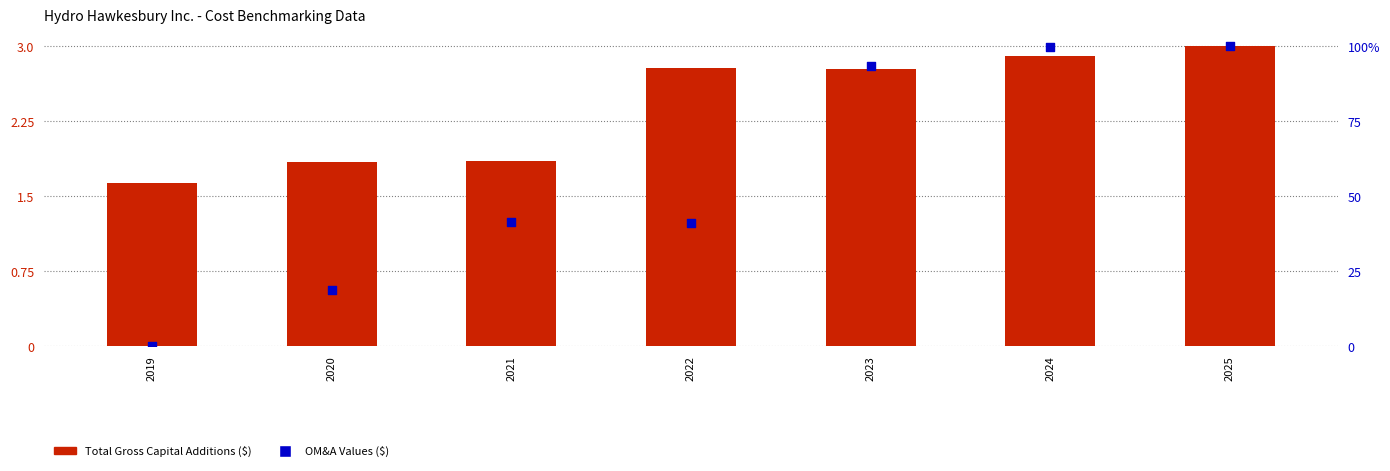

What are all the series names shown in the legend?

Total Gross Capital Additions, OM&A Values